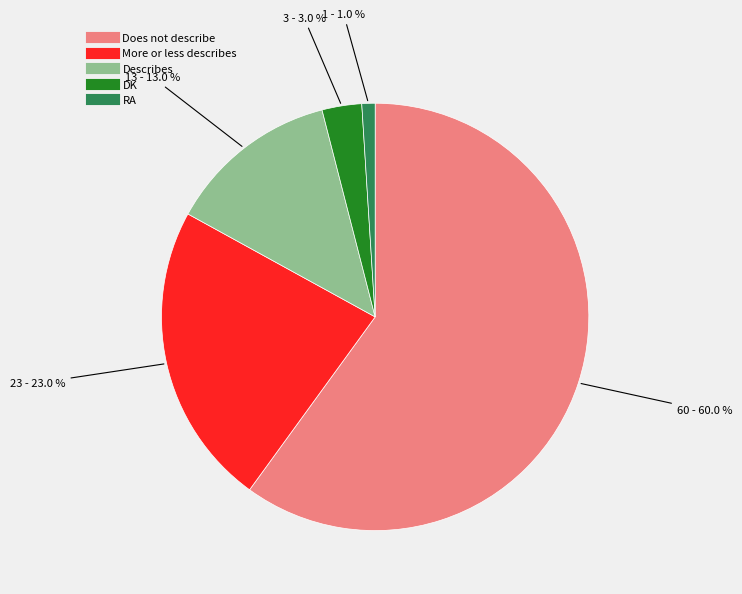

To the nearest percent, what is the difference between the Describes and DK slice percentages?

10%